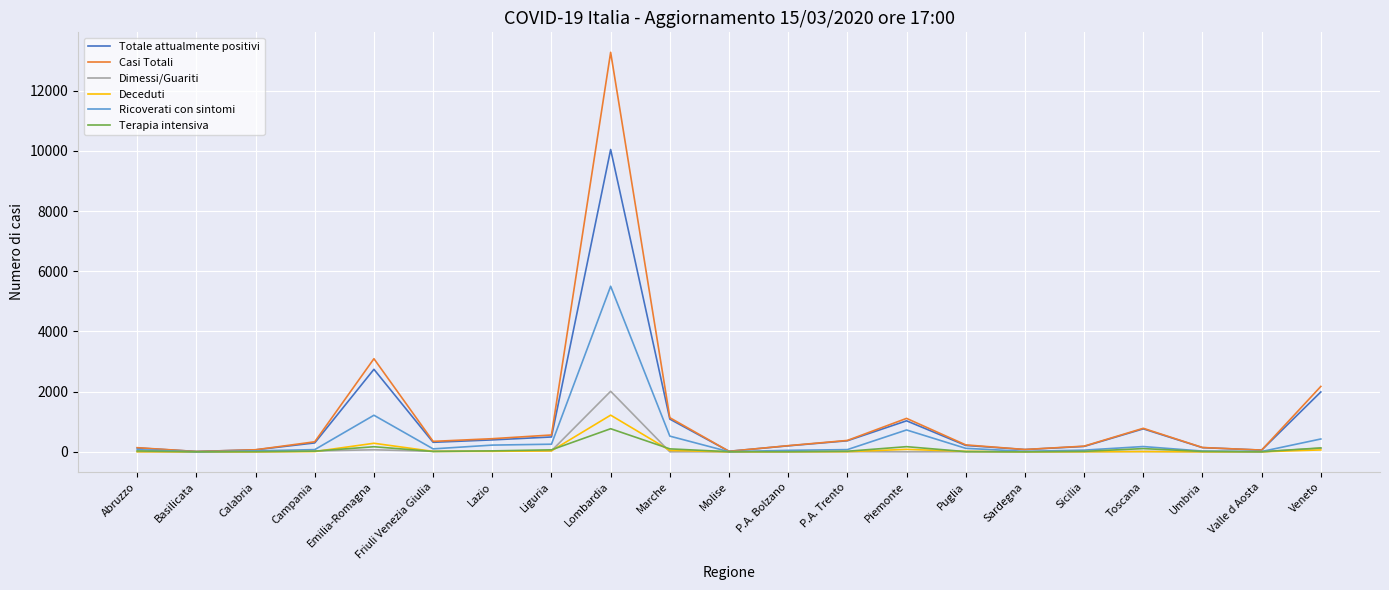

What is the difference between the second highest and second lowest values in the Terapia intensiva series?

169